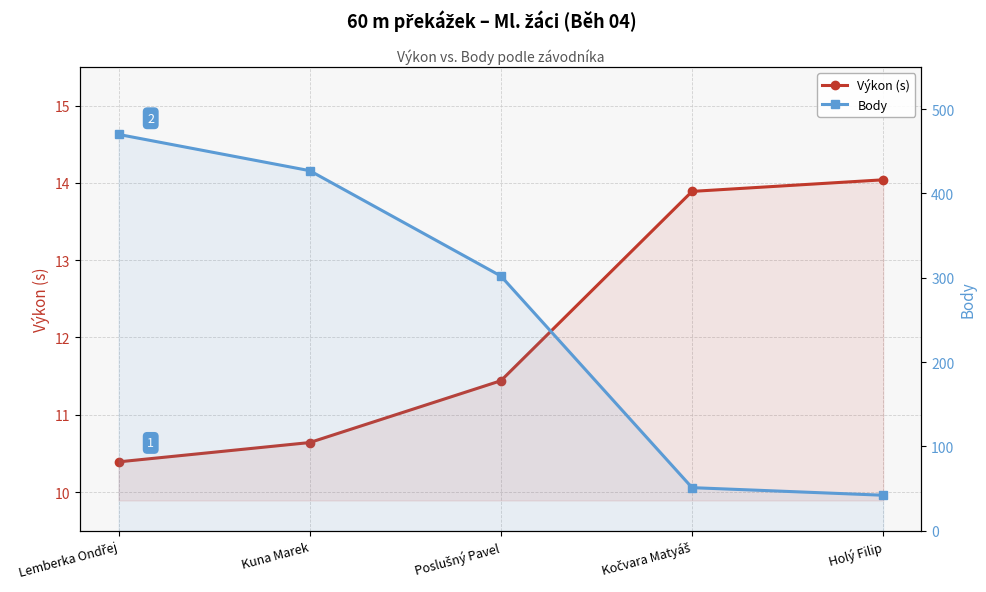

What is the difference between the Body values at Lemberka Ondřej and Poslušný Pavel?

168.0